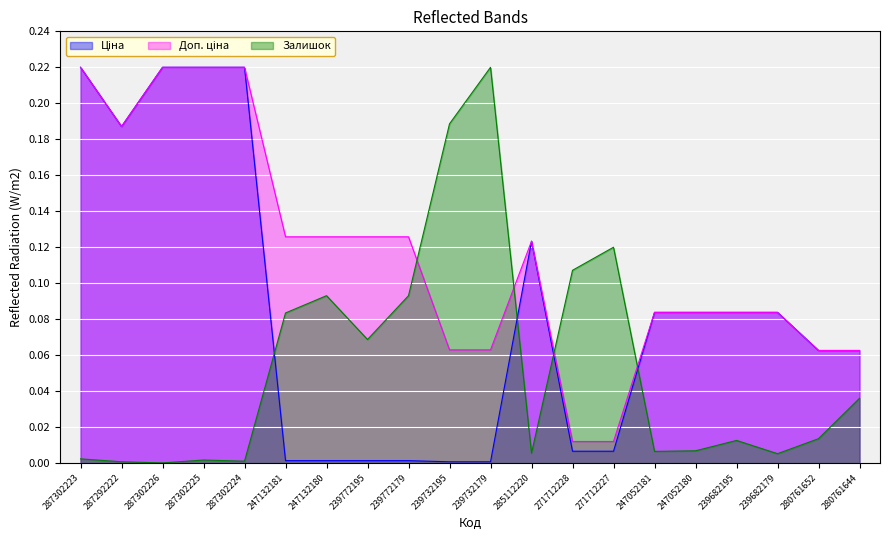

Reading left to right, extract all data points from this chart.

Ціна: 0.2	0.2	0.2	0.2	0.2	0.0	0.0	0.0	0.0	0.0	0.0	0.1	0.0	0.0	0.1	0.1	0.1	0.1	0.1	0.1
Доп. ціна: 0.2	0.2	0.2	0.2	0.2	0.1	0.1	0.1	0.1	0.1	0.1	0.1	0.0	0.0	0.1	0.1	0.1	0.1	0.1	0.1
Залишок: 0.0	0.0	0.0	0.0	0.0	0.1	0.1	0.1	0.1	0.2	0.2	0.0	0.1	0.1	0.0	0.0	0.0	0.0	0.0	0.0